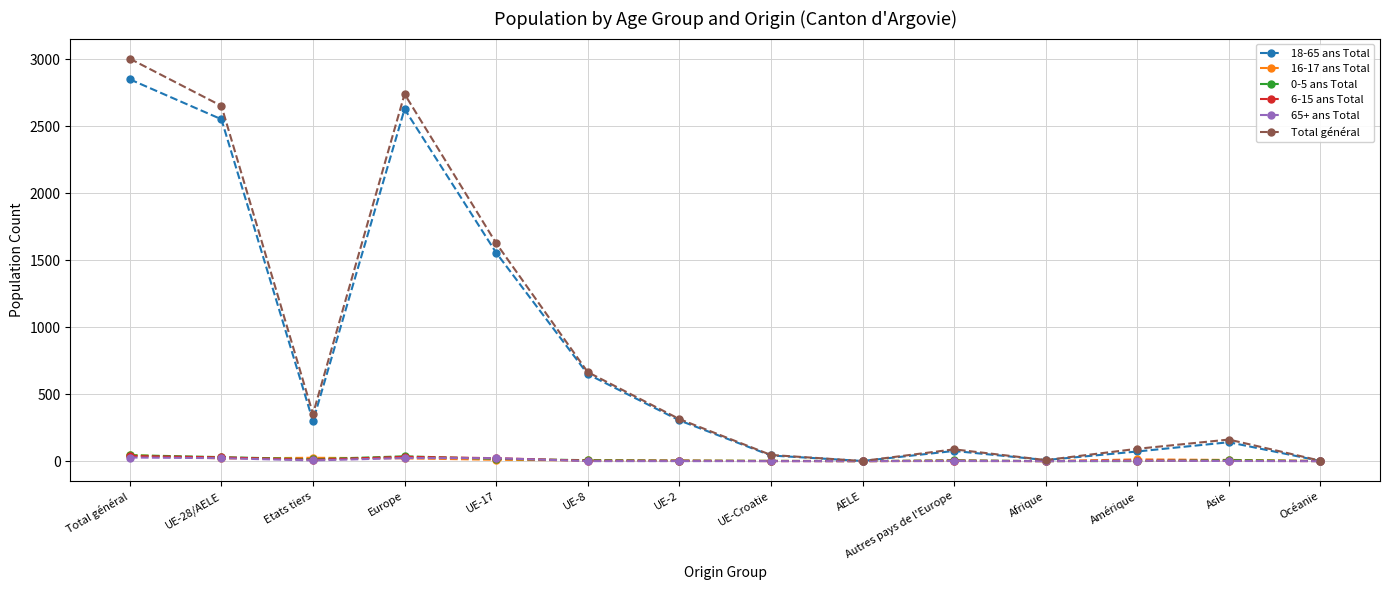

Does the chart have visible grid lines?

Yes